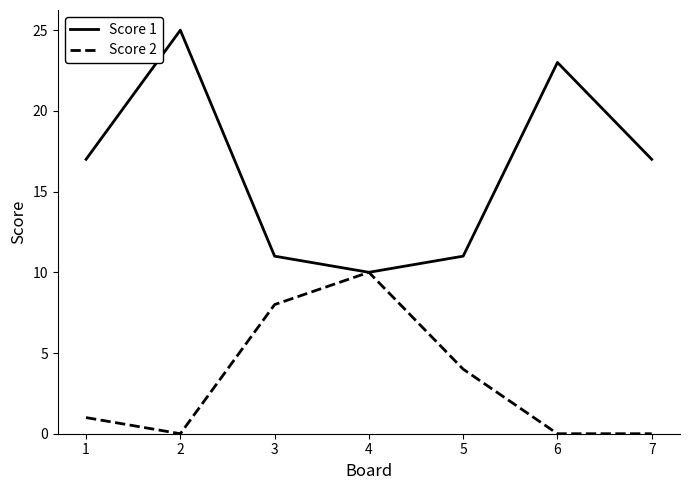

List the series in order of their overall mean, lowest first.

Score 2, Score 1